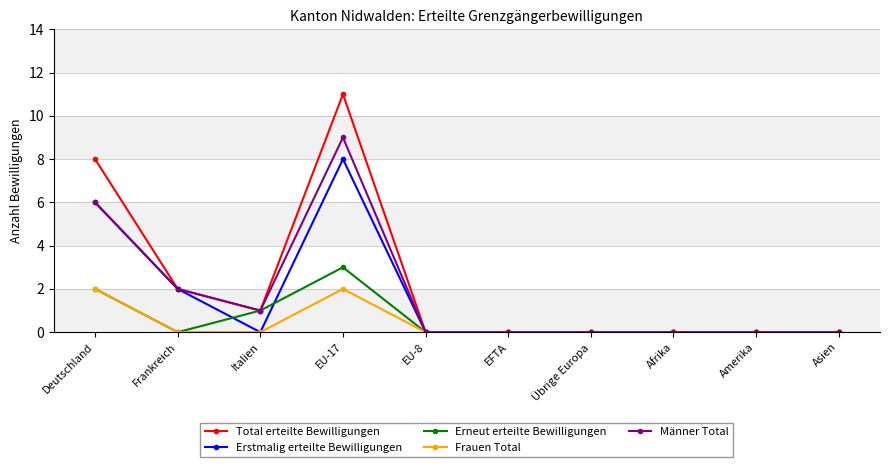

What position from the right is Asien?

1